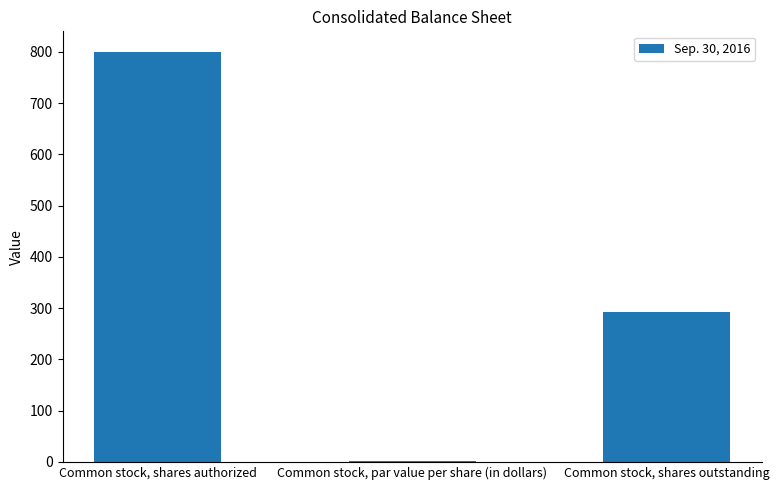

What is the maximum value shown in the chart?

800.0